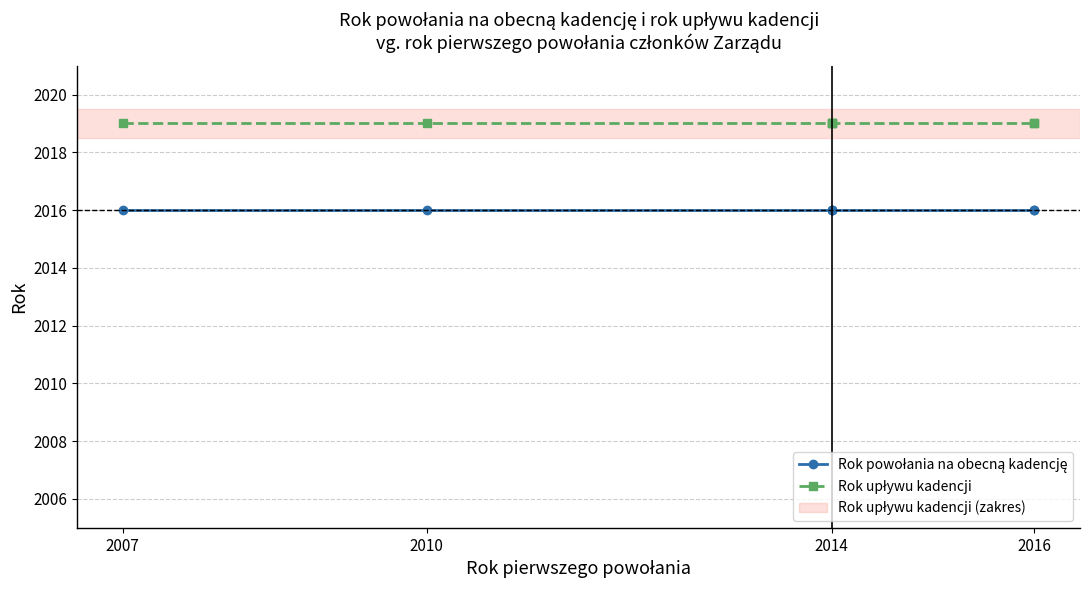

Is it true that Rok upływu kadencji equals 3003 at 2014?

False